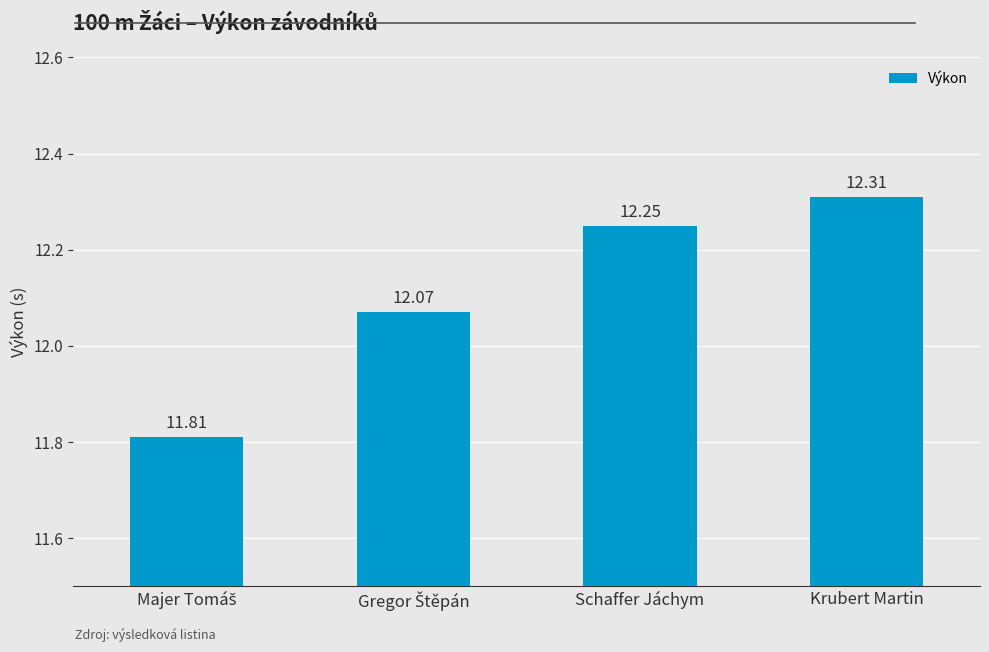

What is the average value?

12.1